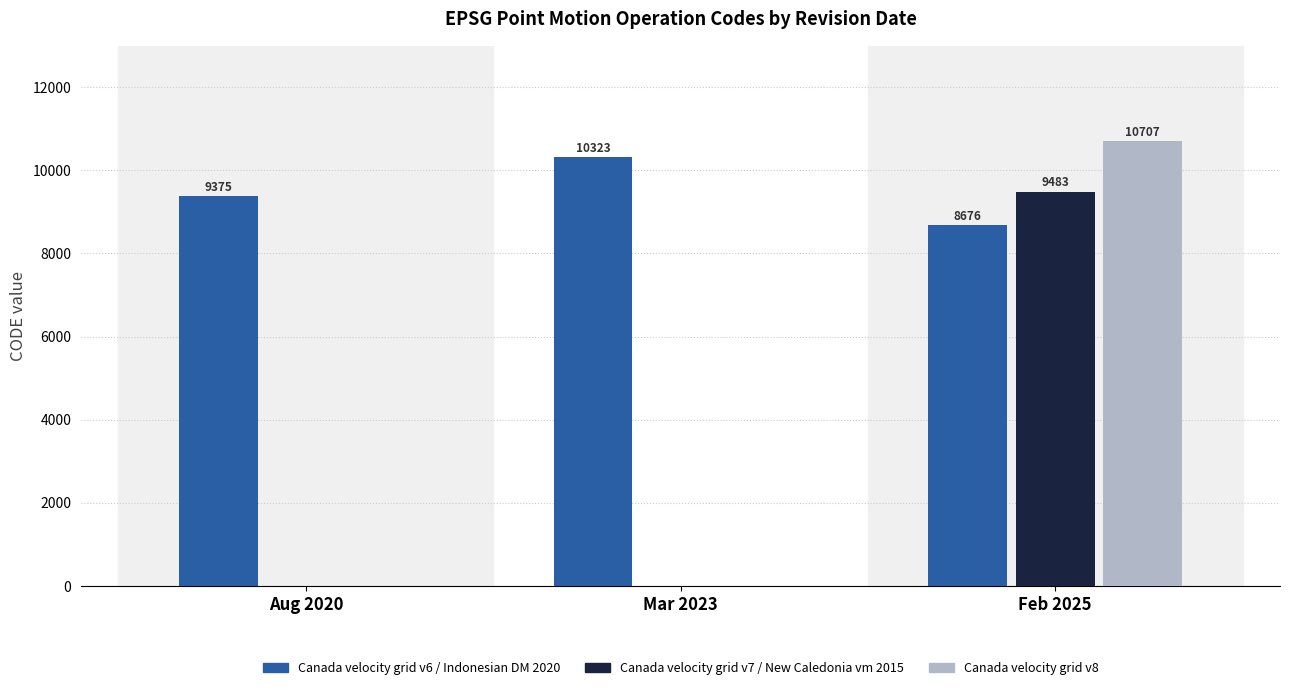

How many values in the Canada velocity grid v7 / New Caledonia vm 2015 series exceed 0?

1